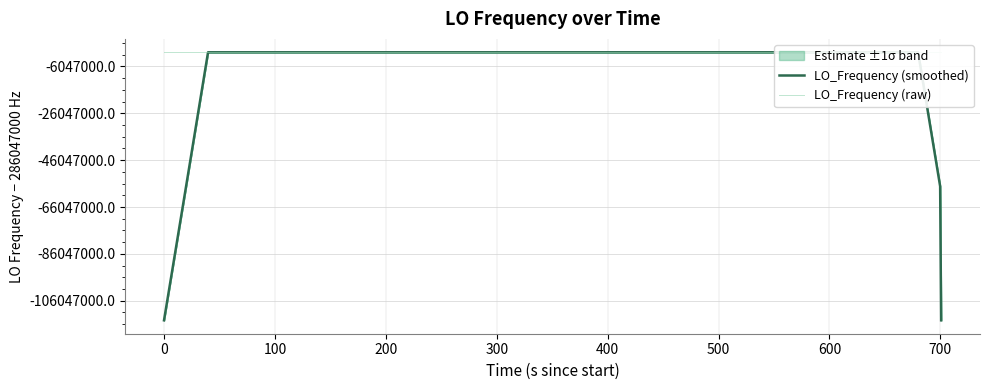

Is this an area chart (filled region under the line)?

No